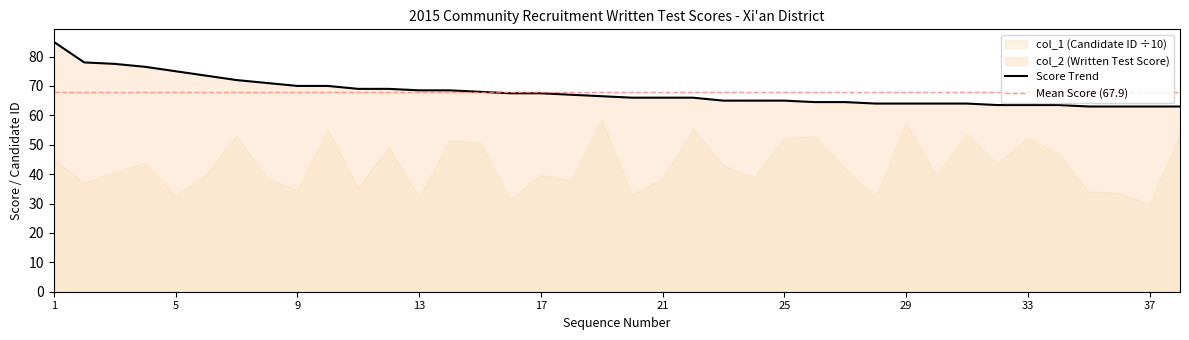

What is the difference between the maximum and minimum values?

22.0